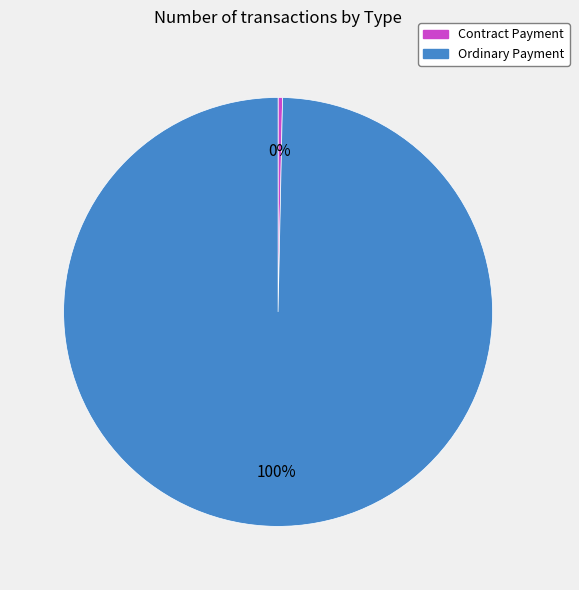

Does Contract Payment account for over 50% of the chart?

No